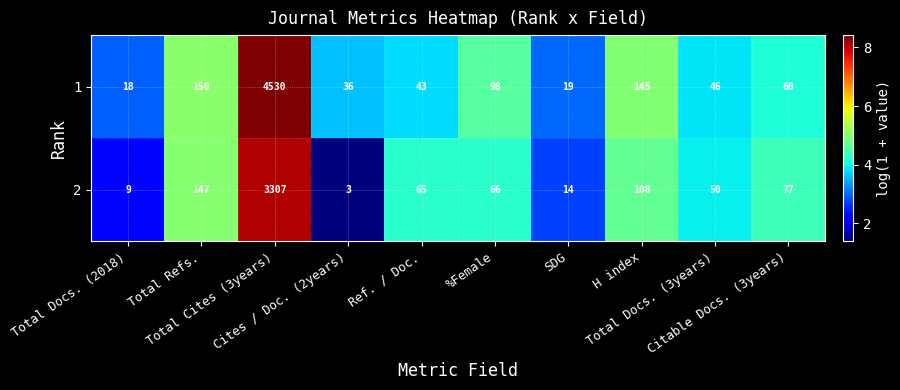

List the series in order of their peak value, lowest first.

2, 1